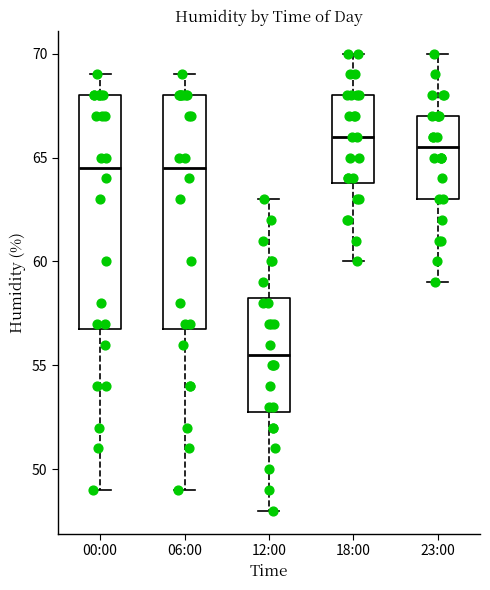

Reading left to right, read every box against the y-axis: the position of its median line, the range the box covers, and the ends of its whiskers. The values are not printed on the chart, so give them approximately, as read against the axis.

00:00: median 64.5, box 57.0 to 68.0, whiskers 49.0 to 69.0
06:00: median 64.5, box 57.0 to 68.0, whiskers 49.0 to 69.0
12:00: median 55.5, box 53.0 to 58.5, whiskers 48.0 to 63.0
18:00: median 66.0, box 64.0 to 68.0, whiskers 60.0 to 70.0
23:00: median 65.5, box 63.0 to 67.0, whiskers 59.0 to 70.0